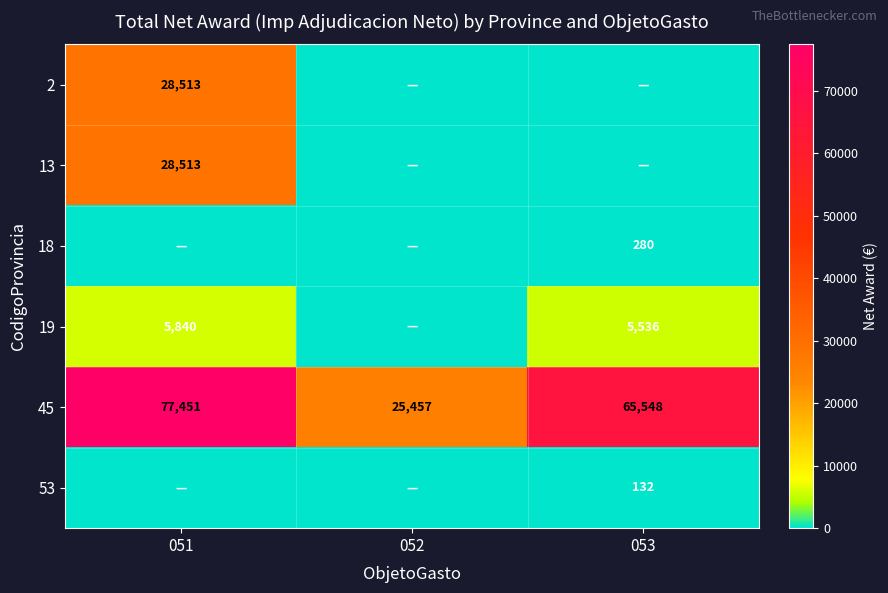

Which has a higher value, 052 or 051?

051